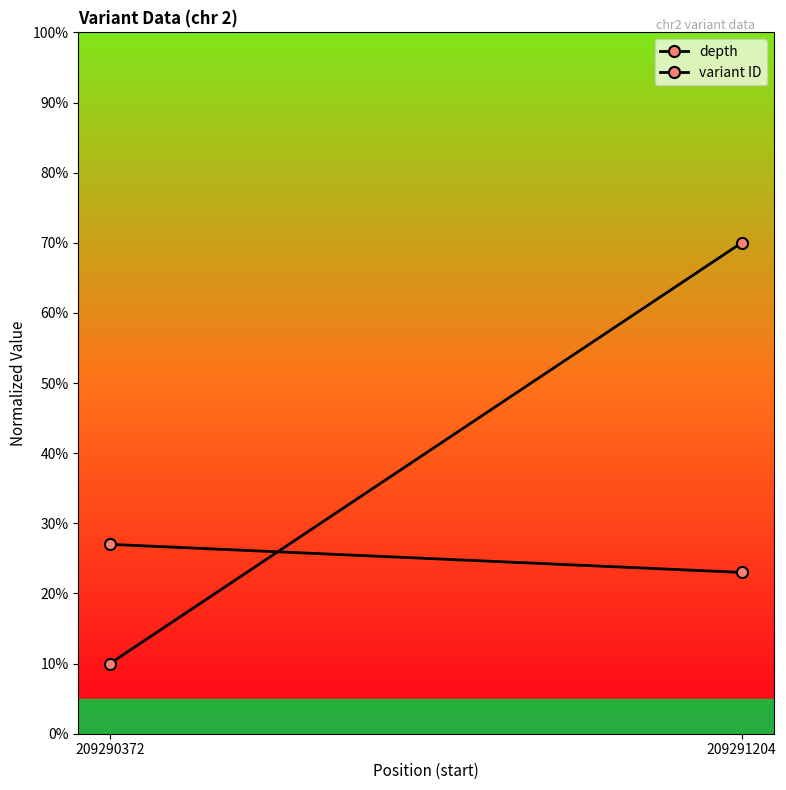

Which series has the largest range (max minus min)?

variant ID